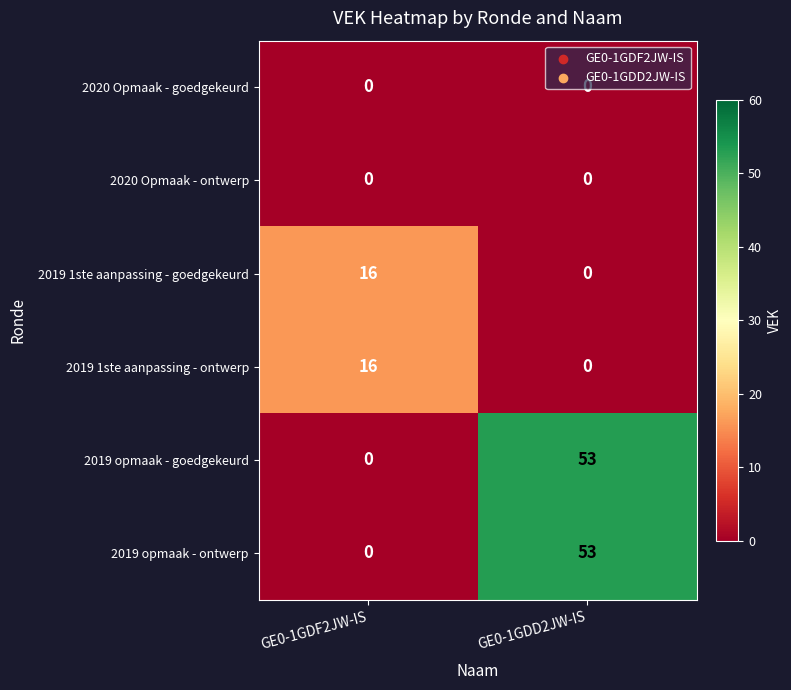

What is the total value across all series at GE0-1GDD2JW-IS?

106